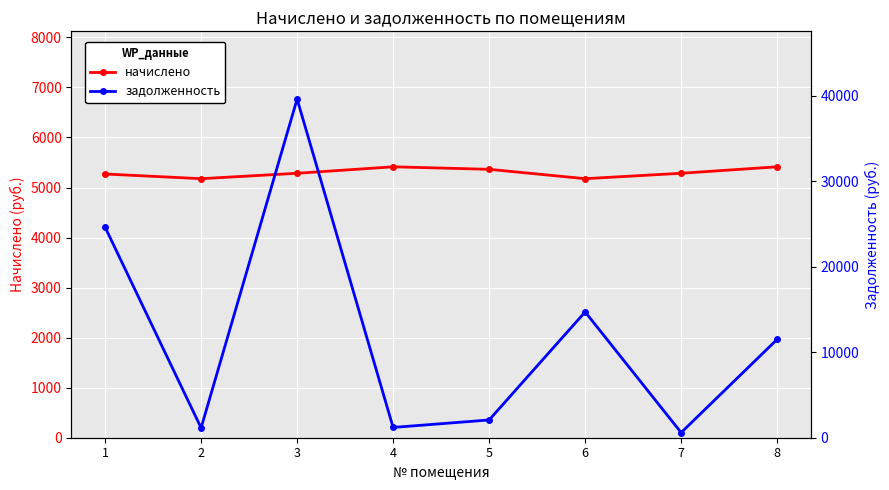

Which series has the largest total across all categories?

задолженность